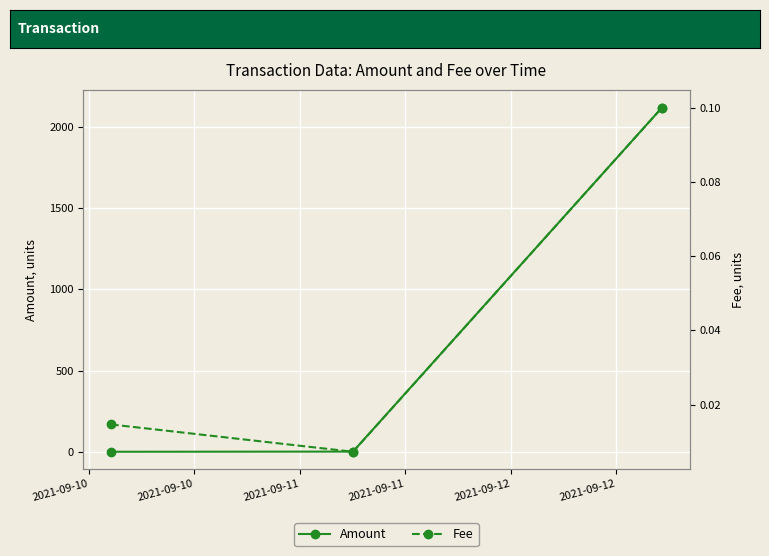

What is the maximum value for Amount?

2119.7